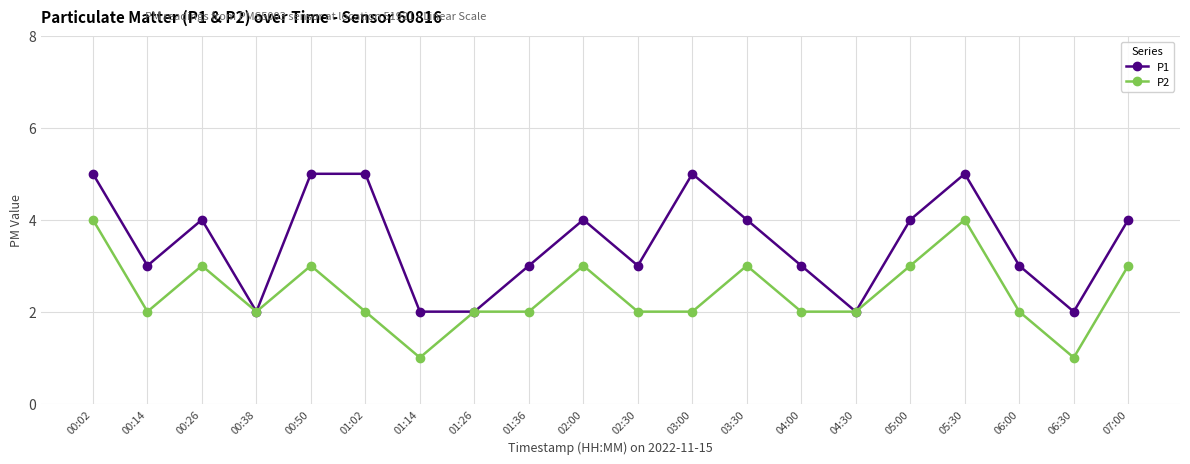

What is the difference between the maximum and second lowest values in the P2 series?

3